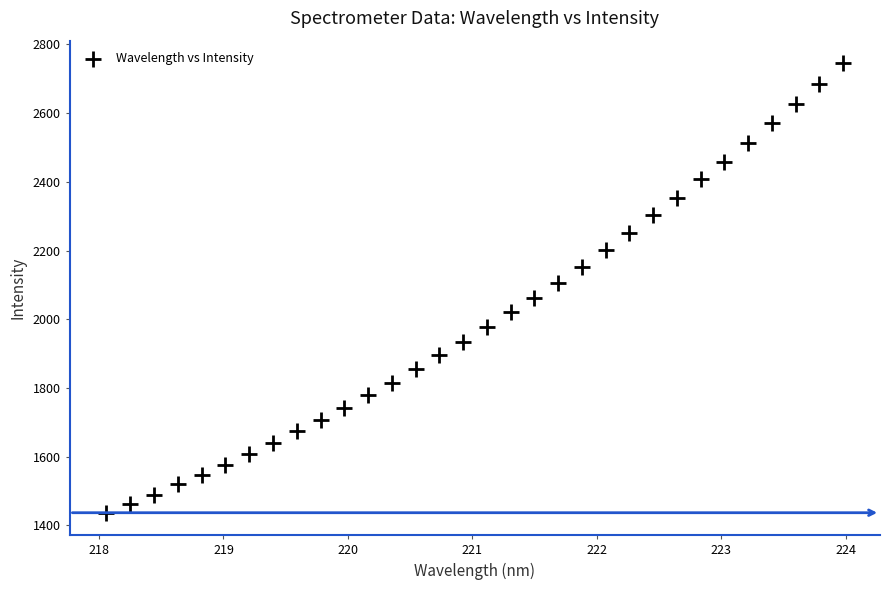

What is the range of Y values (max minus min)?

1308.8